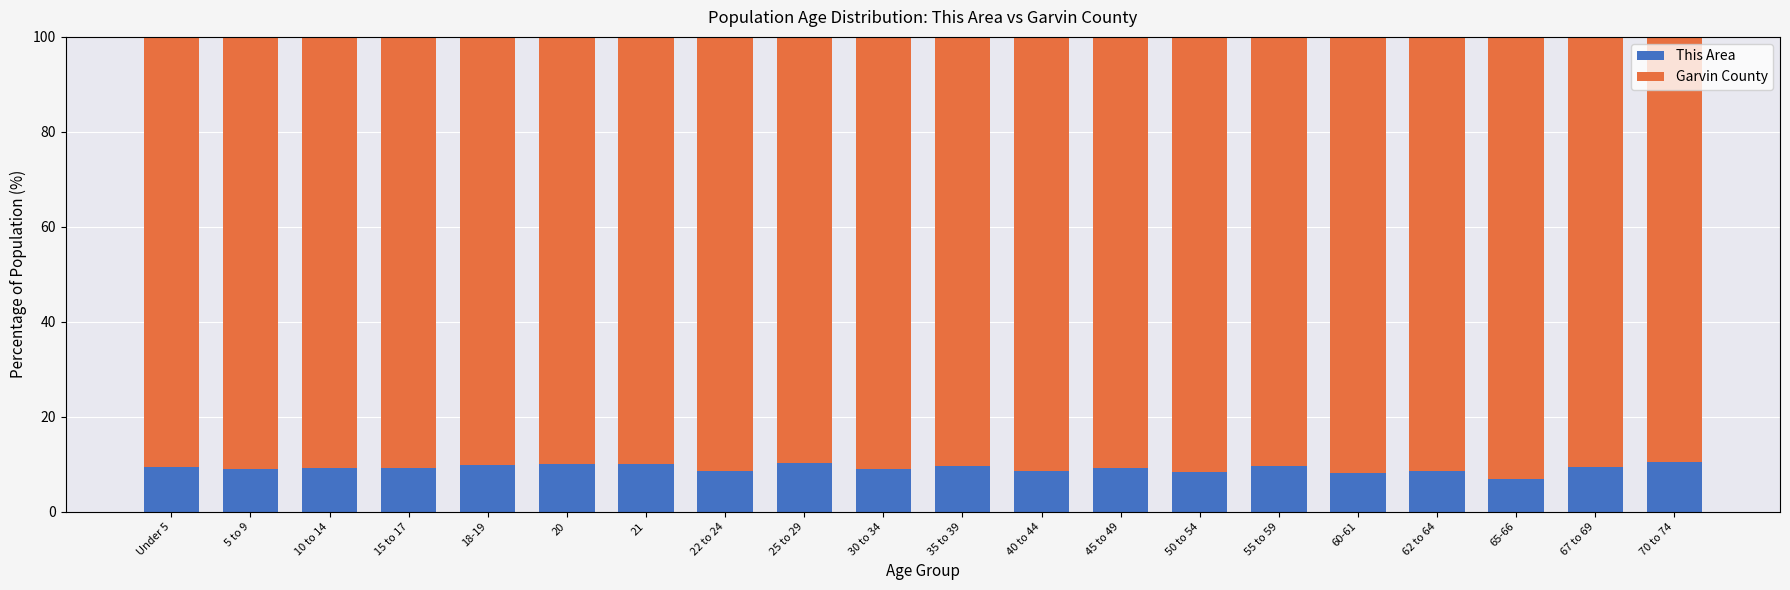

What is the minimum value for This Area?

6.9